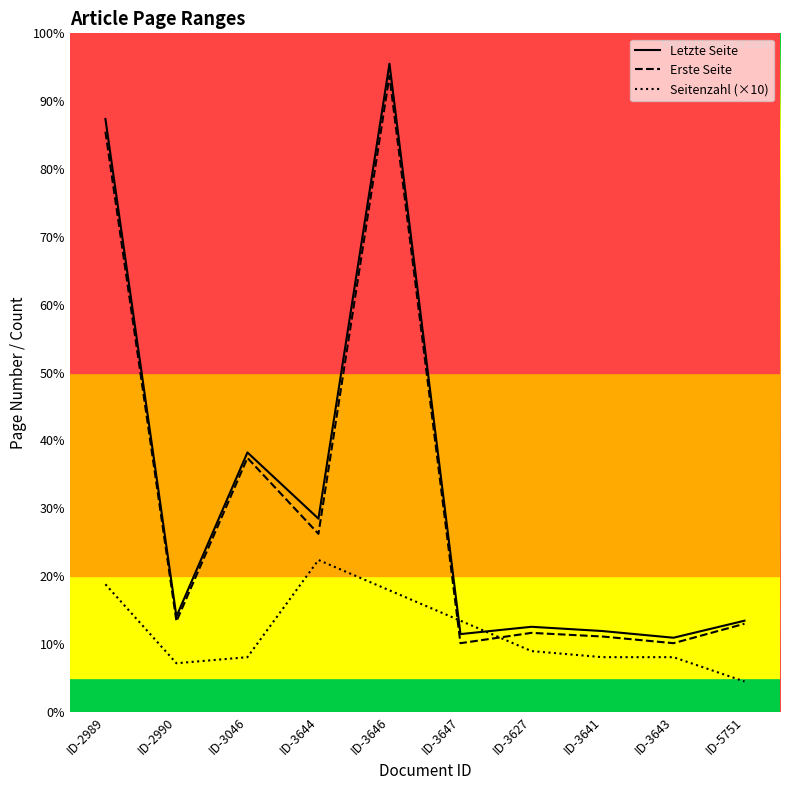

At which category does Seitenzahl (×10) reach its first local peak?

ID-3644